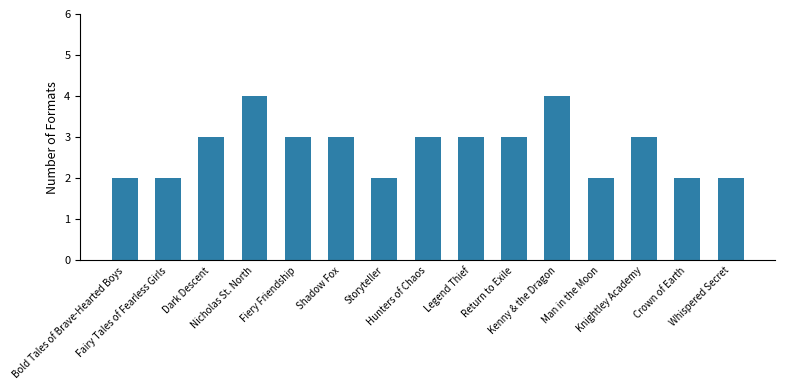

Reading right to left, list all the values displayed in this chart.

2	2	3	2	4	3	3	3	2	3	3	4	3	2	2